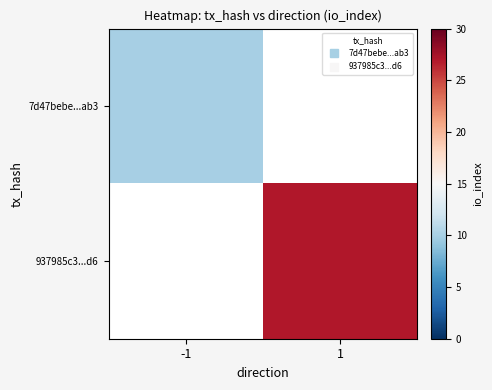

At which category does the chart reach its peak across all series?

1